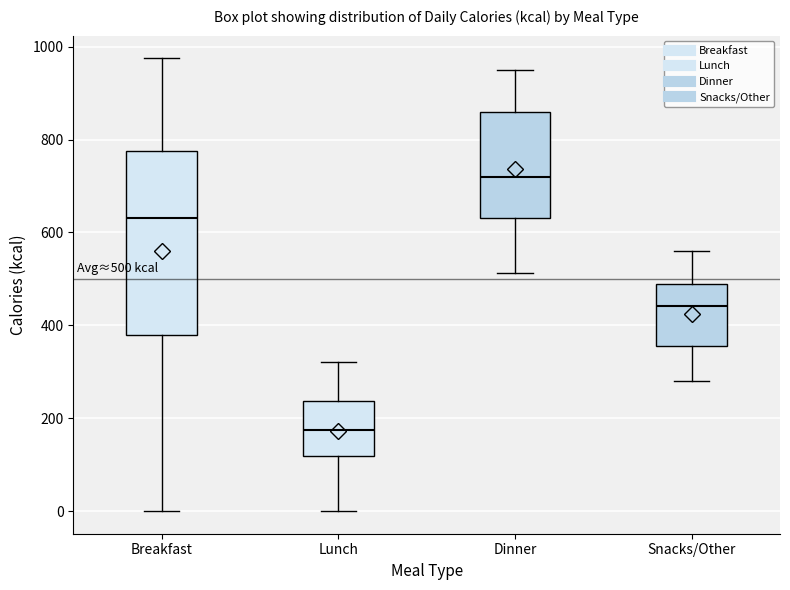

Comparing the boxes themselves (not the whiskers), which one is the tallest?

Breakfast